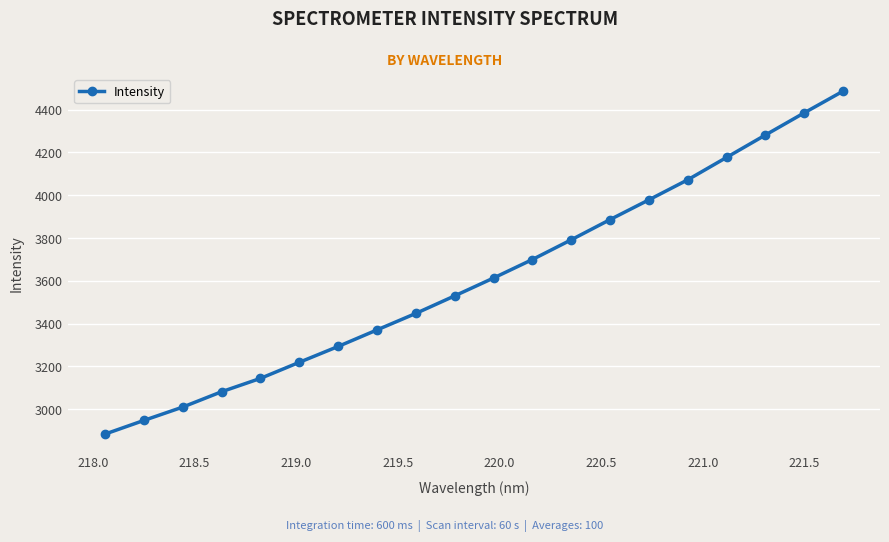

What is the difference between the maximum and minimum values?

1602.3